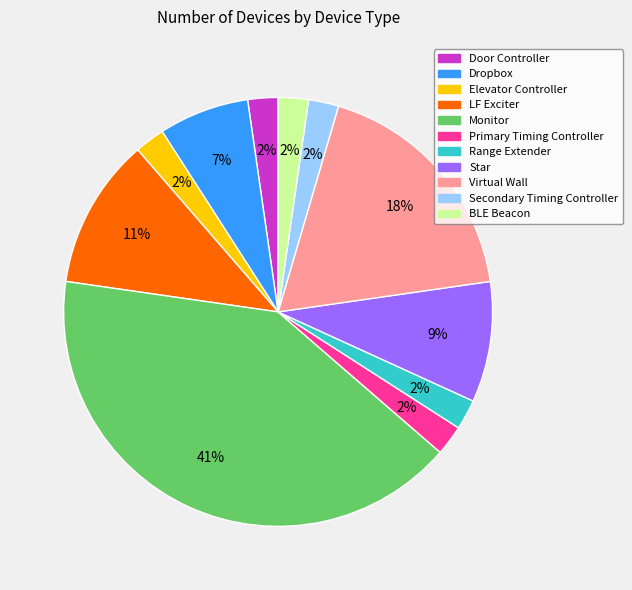

Does Door Controller account for over 50% of the chart?

No